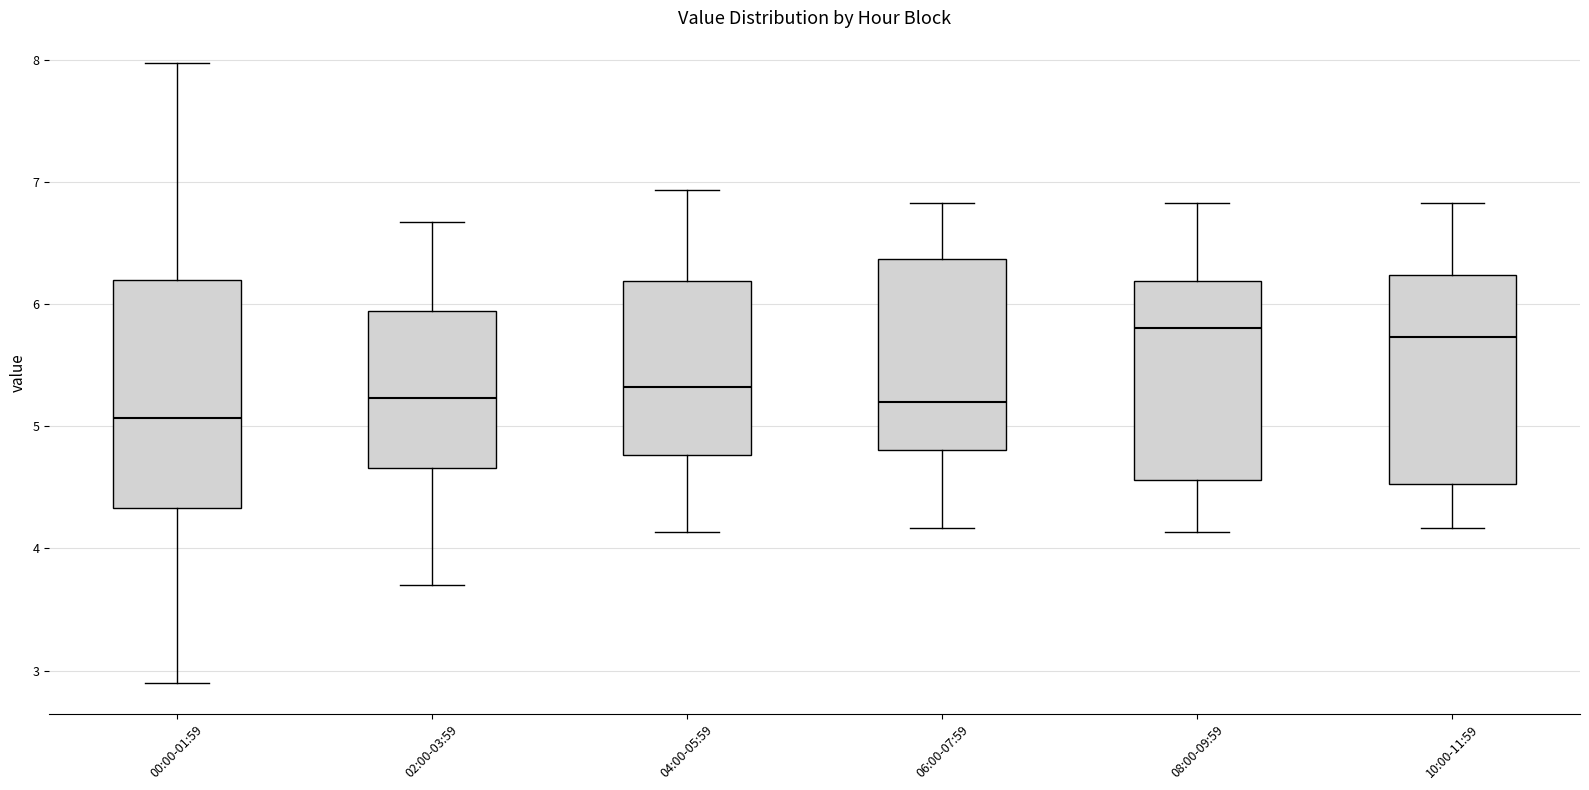

Reading left to right, transcribe this box plot: for each box, give where its median line is, the range the box spans, and where its two whiskers end, as read against the y-axis. The values are not printed on the chart, so give them approximately, as read against the axis.

00:00-01:59: median 5.1, box 4.3 to 6.2, whiskers 2.9 to 8.0
02:00-03:59: median 5.2, box 4.7 to 5.9, whiskers 3.7 to 6.7
04:00-05:59: median 5.3, box 4.8 to 6.2, whiskers 4.1 to 6.9
06:00-07:59: median 5.2, box 4.8 to 6.4, whiskers 4.2 to 6.8
08:00-09:59: median 5.8, box 4.6 to 6.2, whiskers 4.1 to 6.8
10:00-11:59: median 5.7, box 4.5 to 6.2, whiskers 4.2 to 6.8